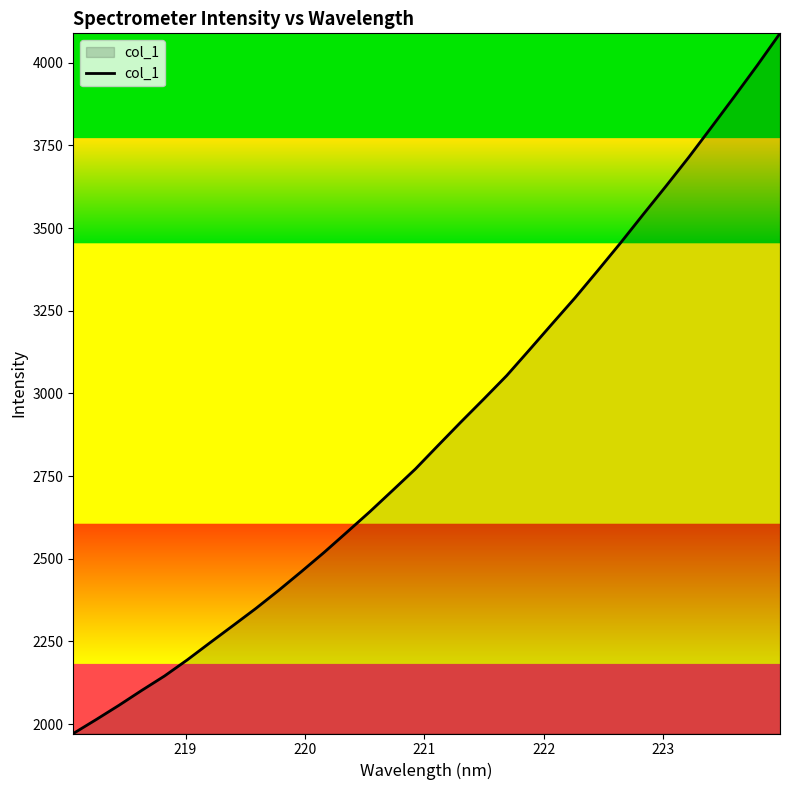

What is the maximum value shown in the chart?

4089.2